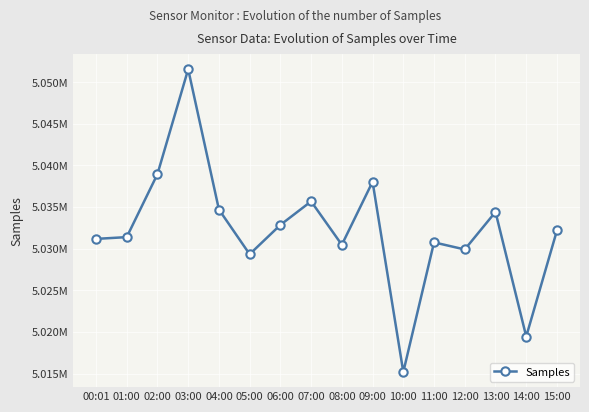

Reading left to right, list all the values displayed in this chart.

00:01=5031183	01:00=5031396	02:00=5038958	03:00=5051543	04:00=5034709	05:00=5029341	06:00=5032860	07:00=5035686	08:00=5030476	09:00=5038036	10:00=5015208	11:00=5030766	12:00=5029915	13:00=5034417	14:00=5019468	15:00=5032193